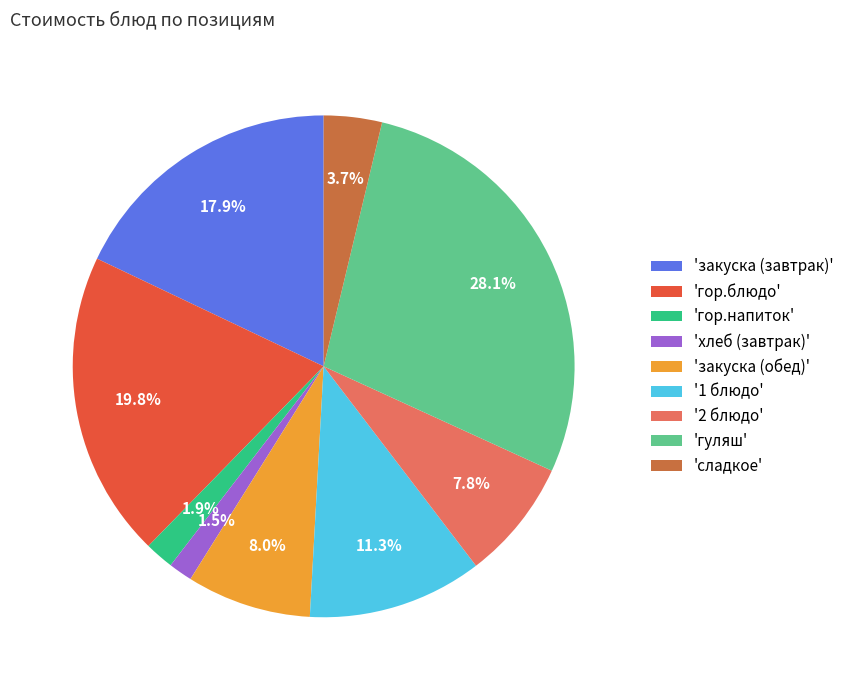

Which has a higher value, 'сладкое' or 'закуска (обед)'?

'закуска (обед)'